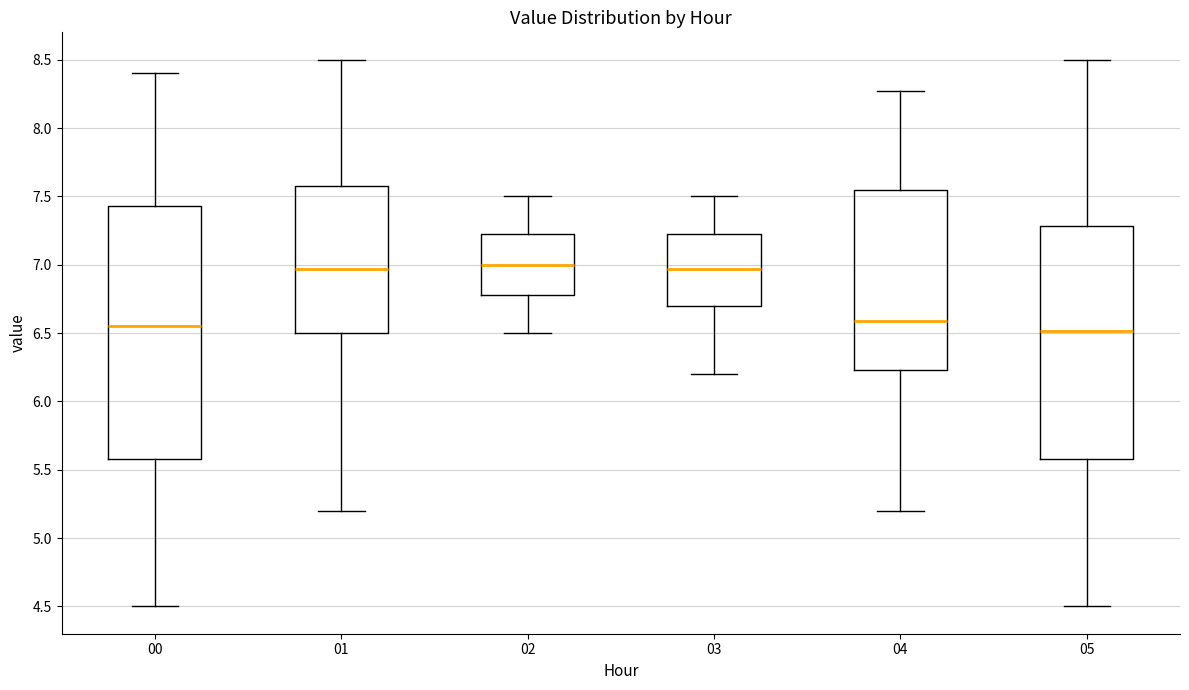

Where is the upper edge of the box at x = 03 on the y-axis? The values are not printed on the chart, so give them approximately, as read against the axis.

7.25